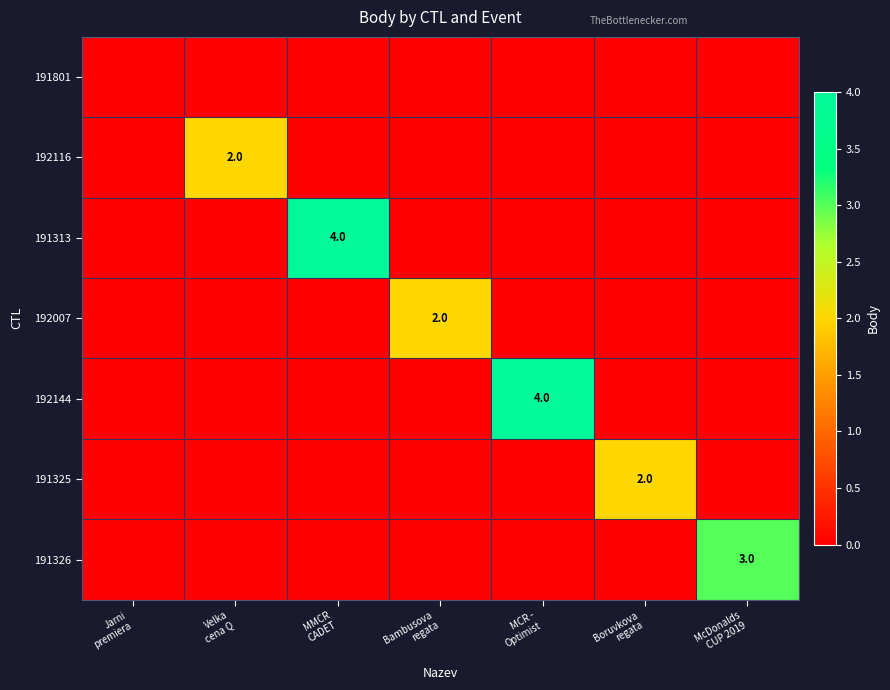

At which label does 191326 reach its minimum?

Jarni premiera